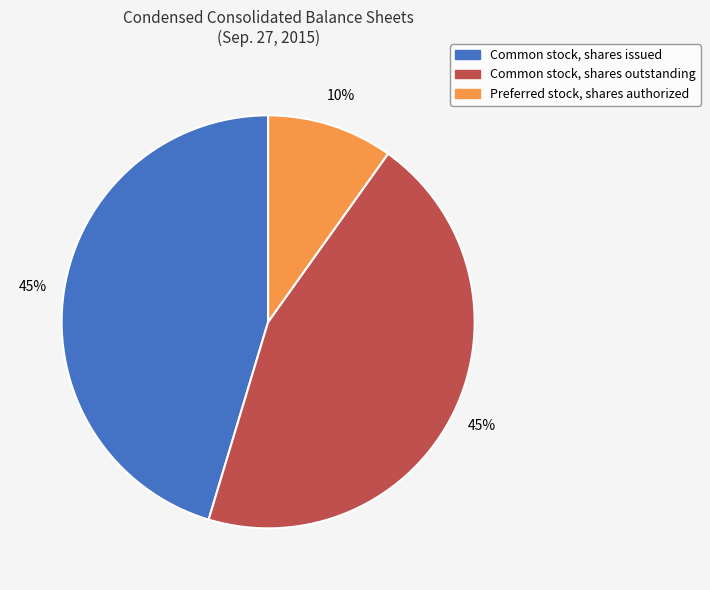

Is there a majority slice in this chart?

No